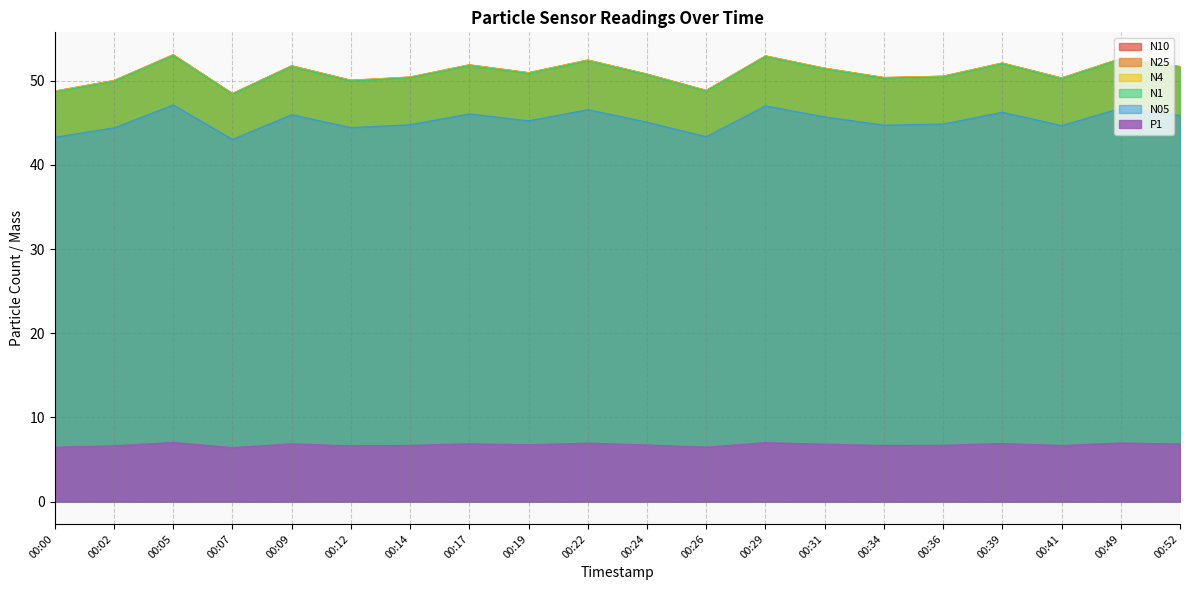

Rank the series at 00:26 from lowest to highest value.

P1, N05, N1, N25, N4, N10